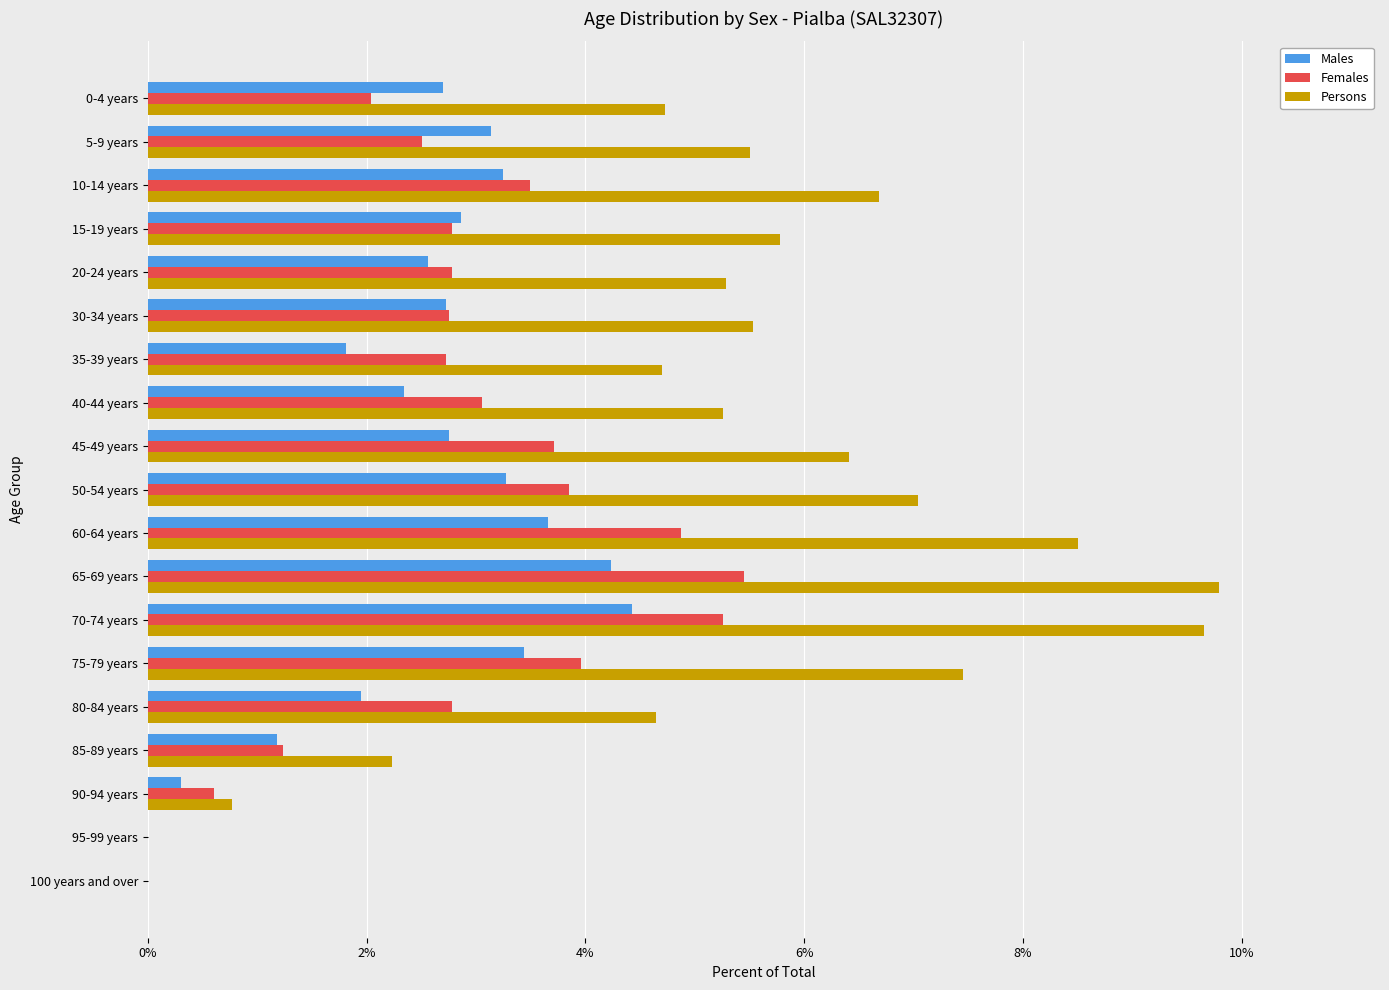

What are all the series names shown in the legend?

Males, Females, Persons